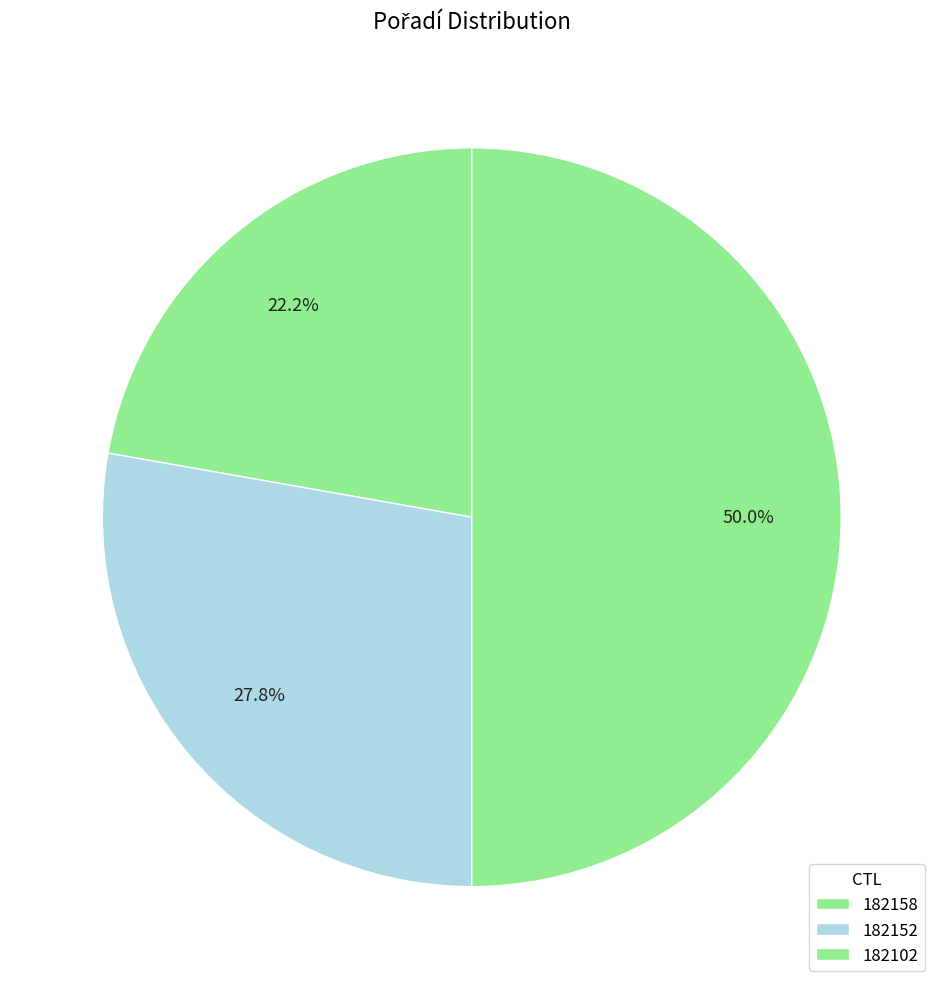

Count the number of slices in the pie.

3